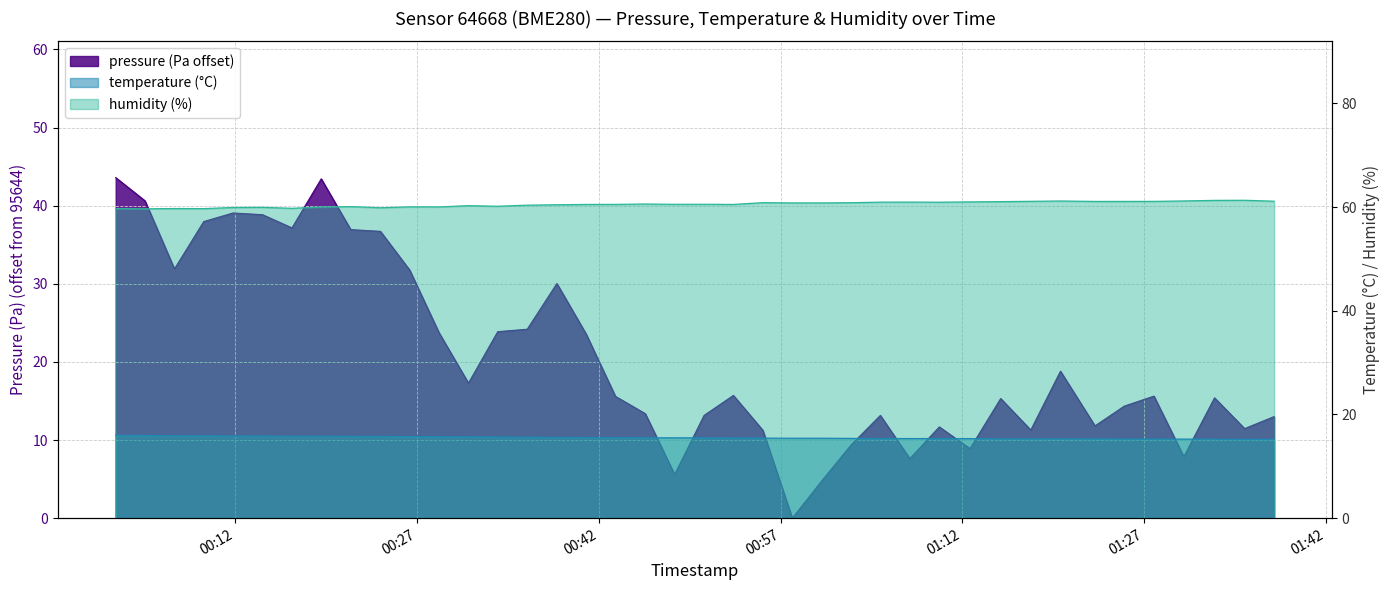

How many lines are shown in the chart?

3